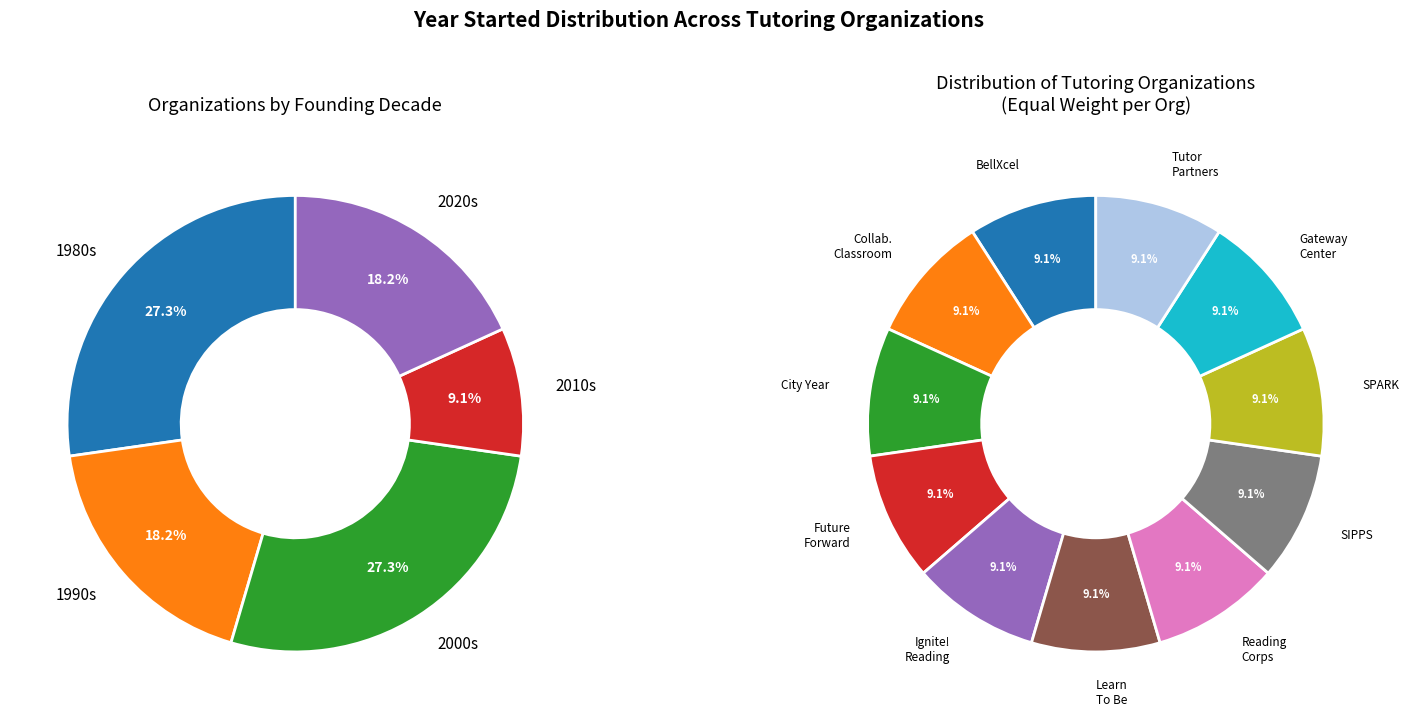

Rank the categories by value from lowest to highest.

Center for the Collaborative Classroom, SIPPS, City Year, The Gateway Center for Education, BellXcel, Reading Corps, SPARK Early Literacy Tutors, Learn To Be, Future Forward Literacy, Tutor Partnerships Incorporated, Ignite! Reading